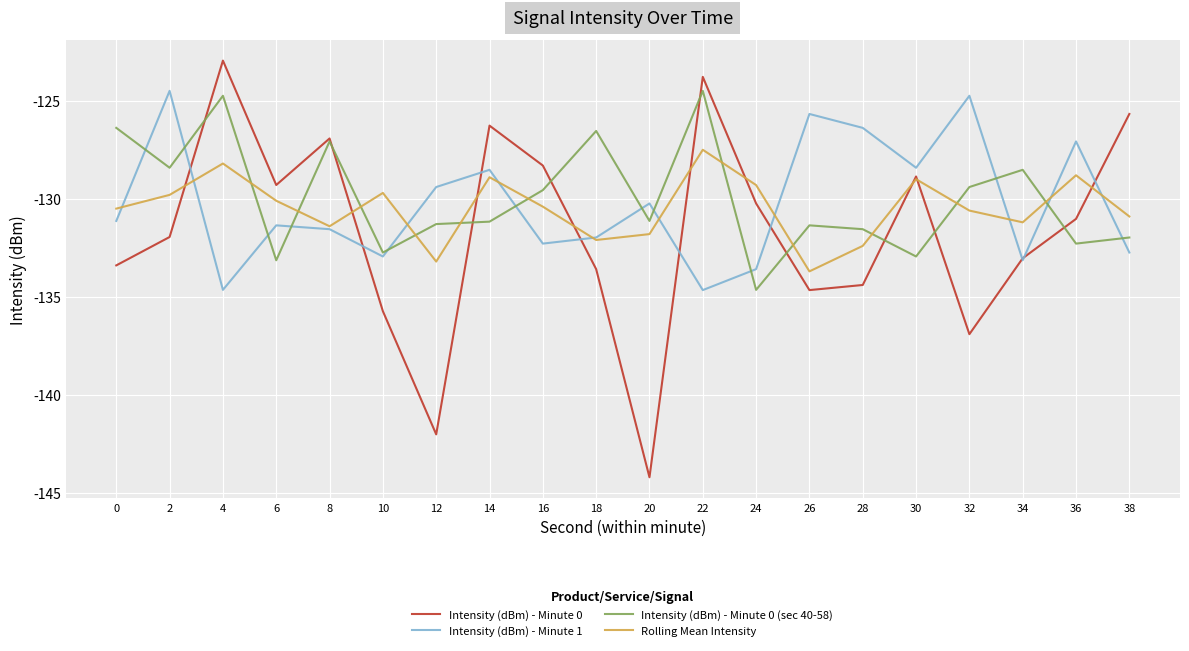

What is the approximate value of Intensity (dBm) - Minute 0 at 38?

-125.7